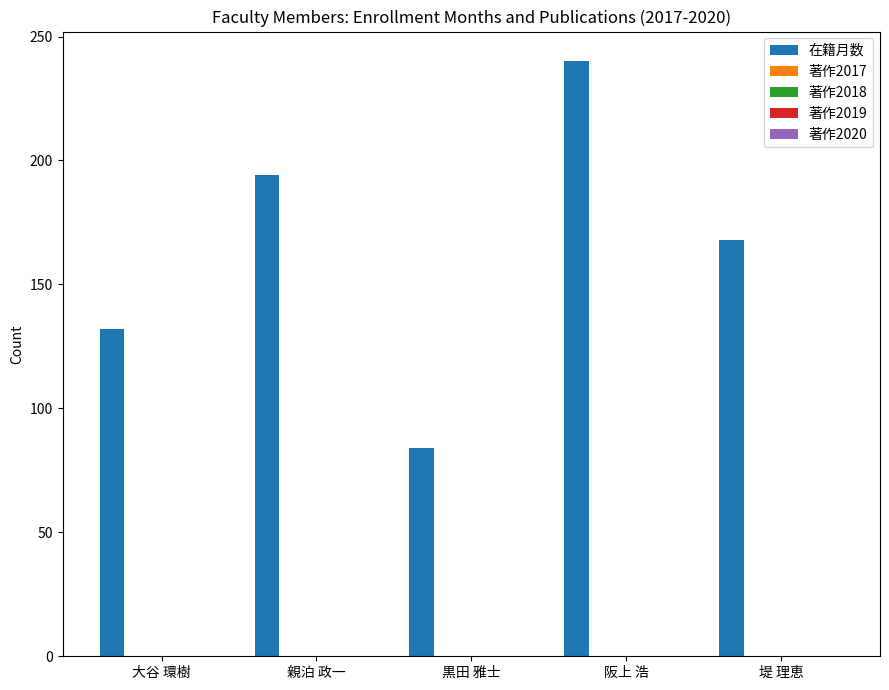

How many categories are shown in the chart?

5